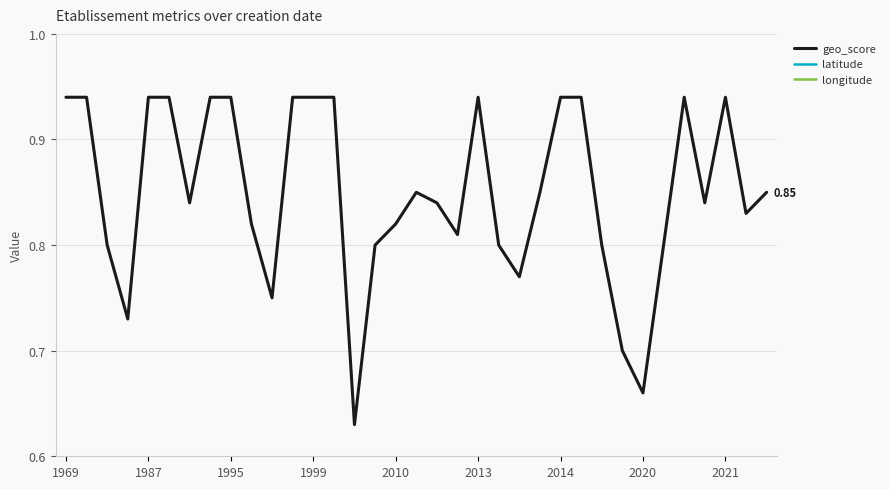

How many data points does each series have?

35